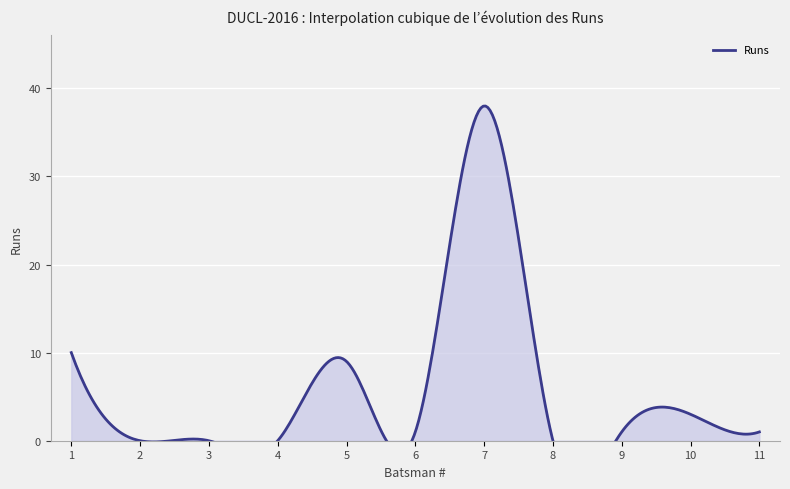

How many lines are shown in the chart?

1